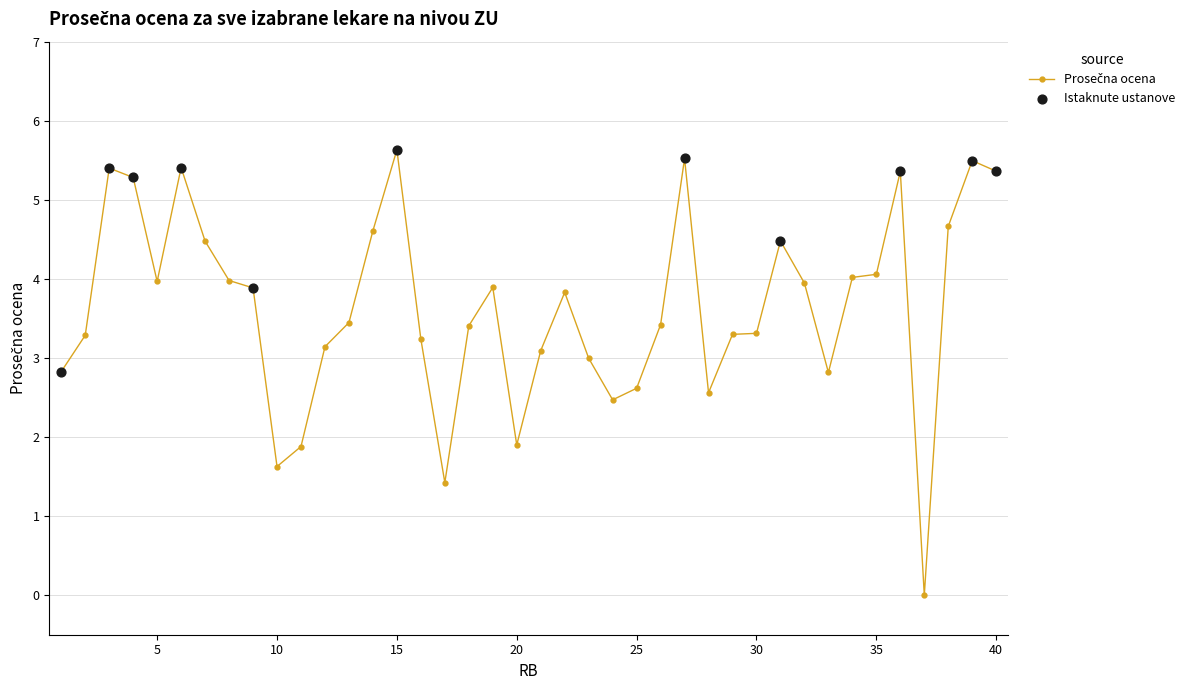

What is the maximum value shown in the chart?

5.6